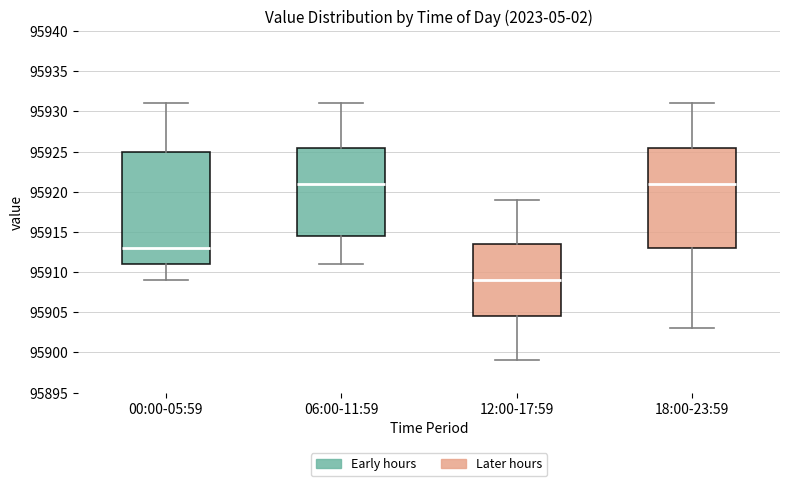

Which box is the tallest, from its lower edge to its upper edge?

00:00-05:59